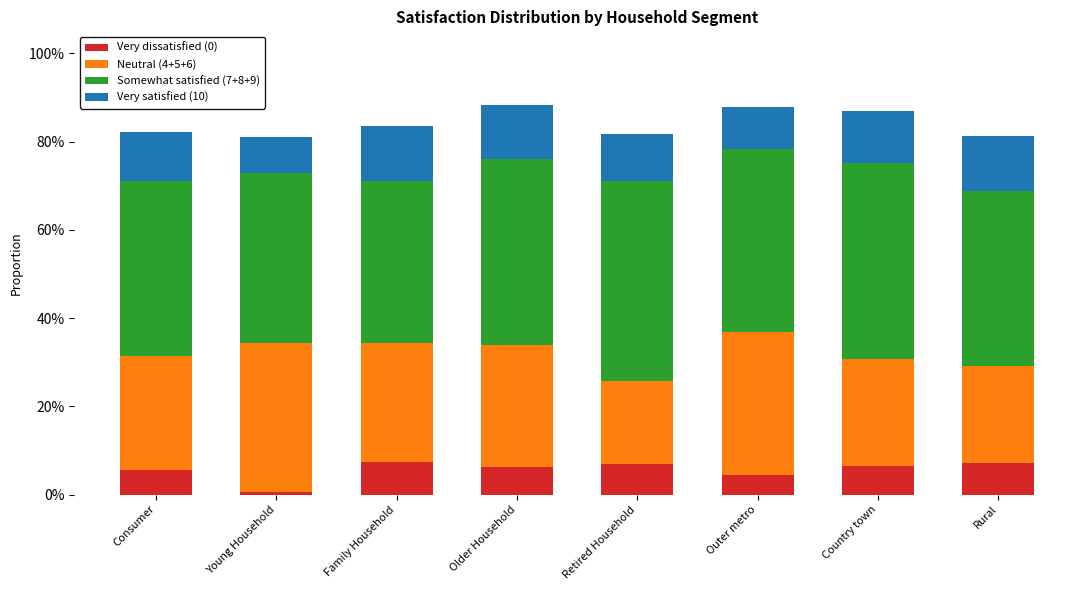

What is the difference between the second highest and minimum values in the Very dissatisfied (0) series?

0.1